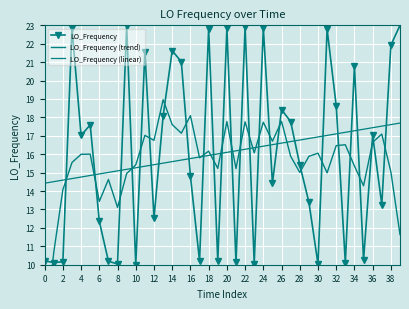

The LO_Frequency (linear) series shows 16.7 at 27. True or false?

True